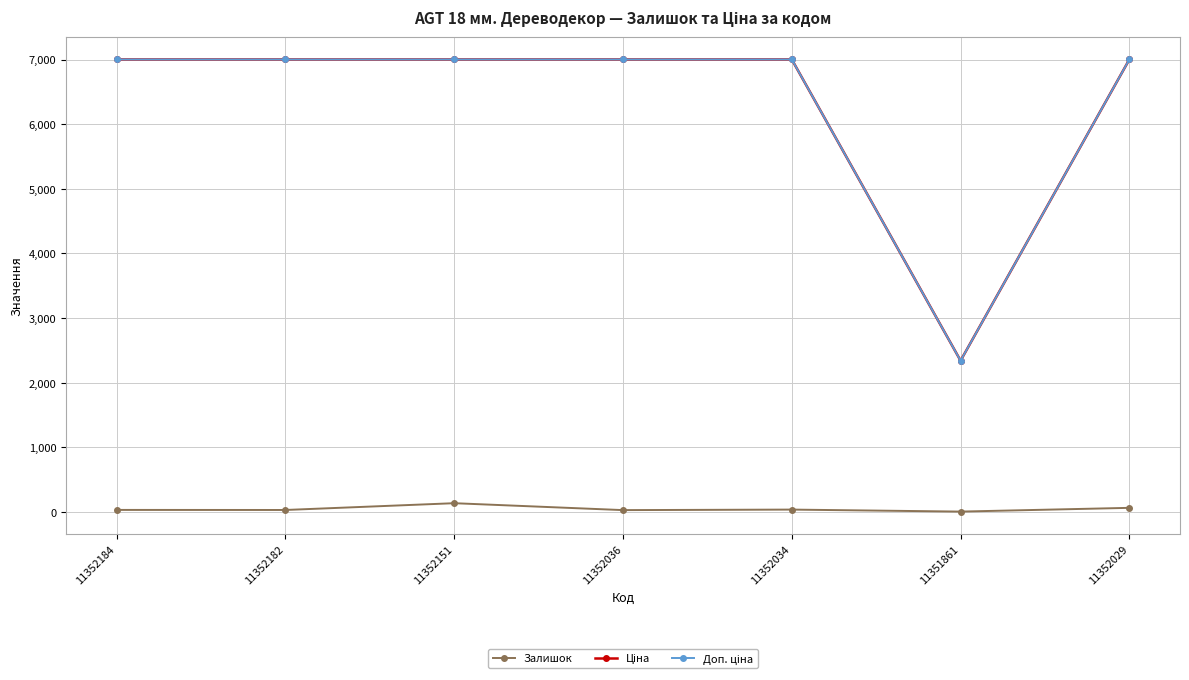

What is the label of the 5th point from the left?

11352034